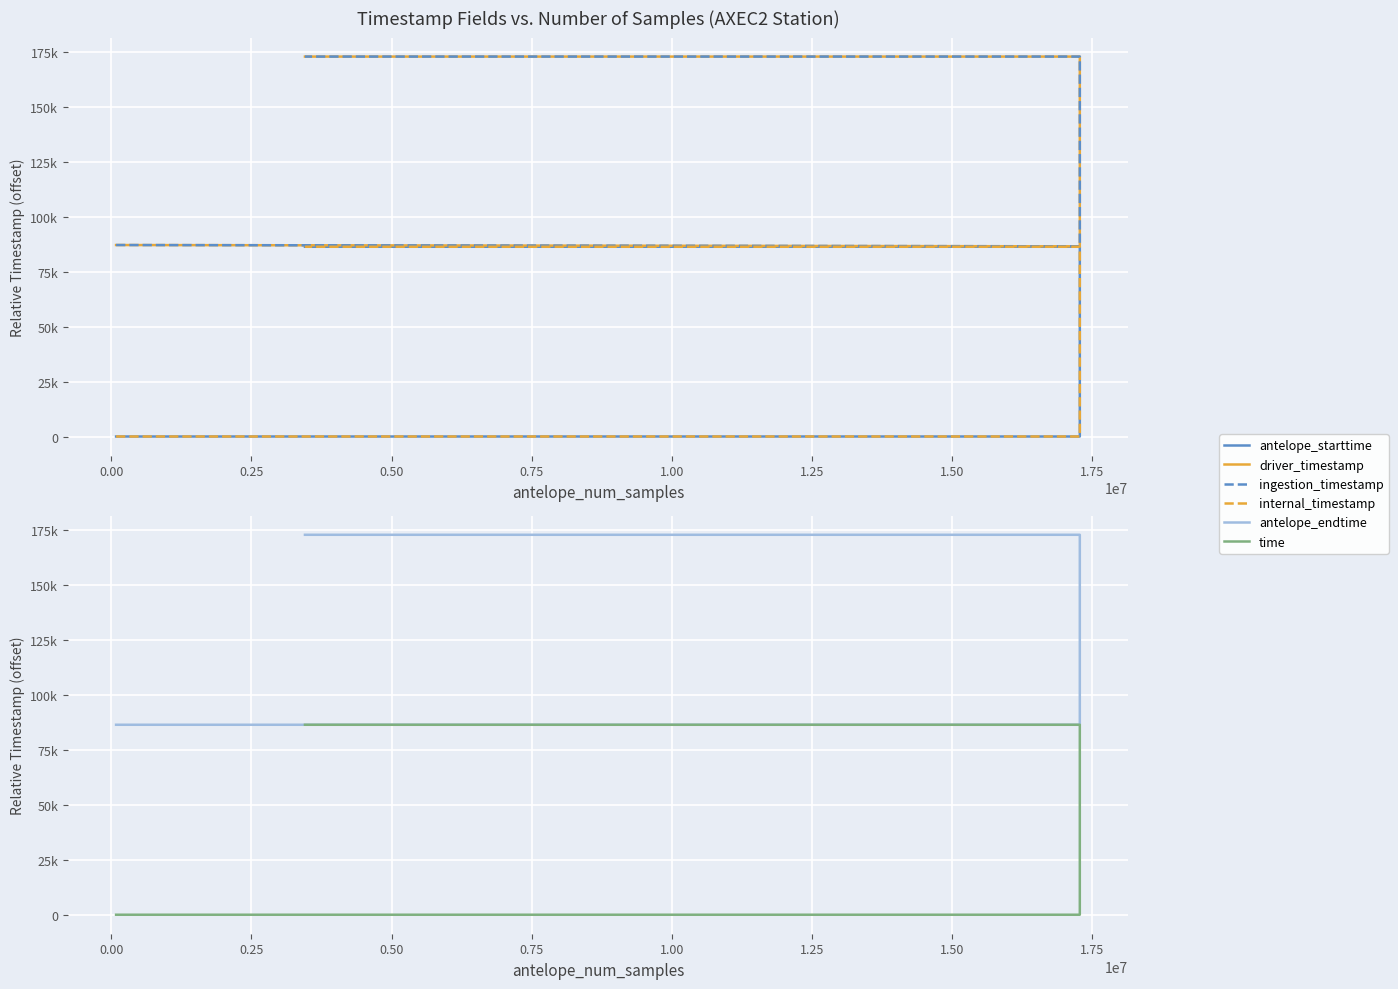

What is the difference between the maximum and minimum values in the time series?

86400.0